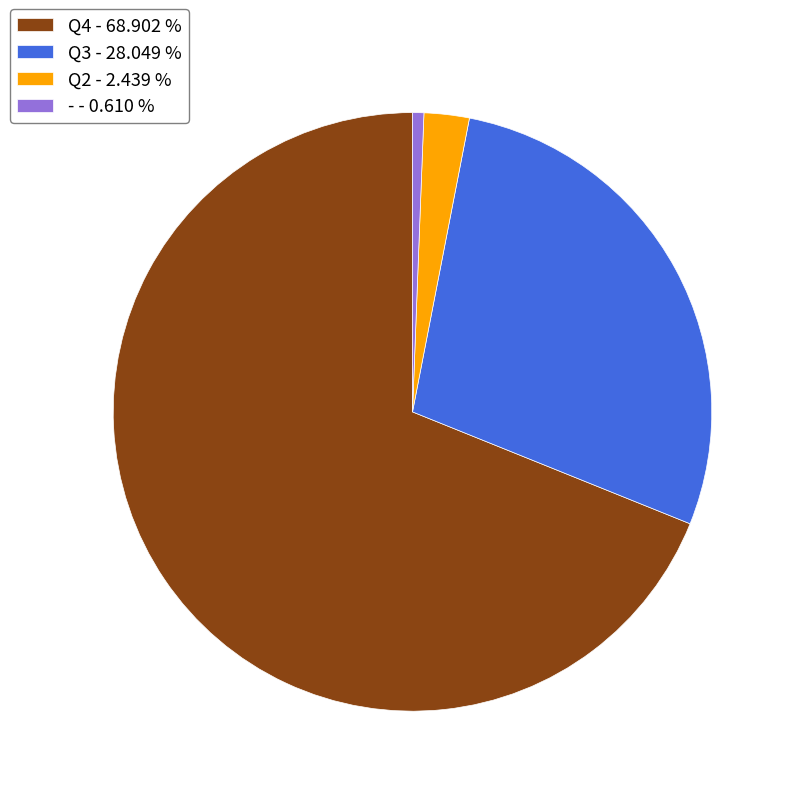

Is Q4 the majority of the pie?

Yes